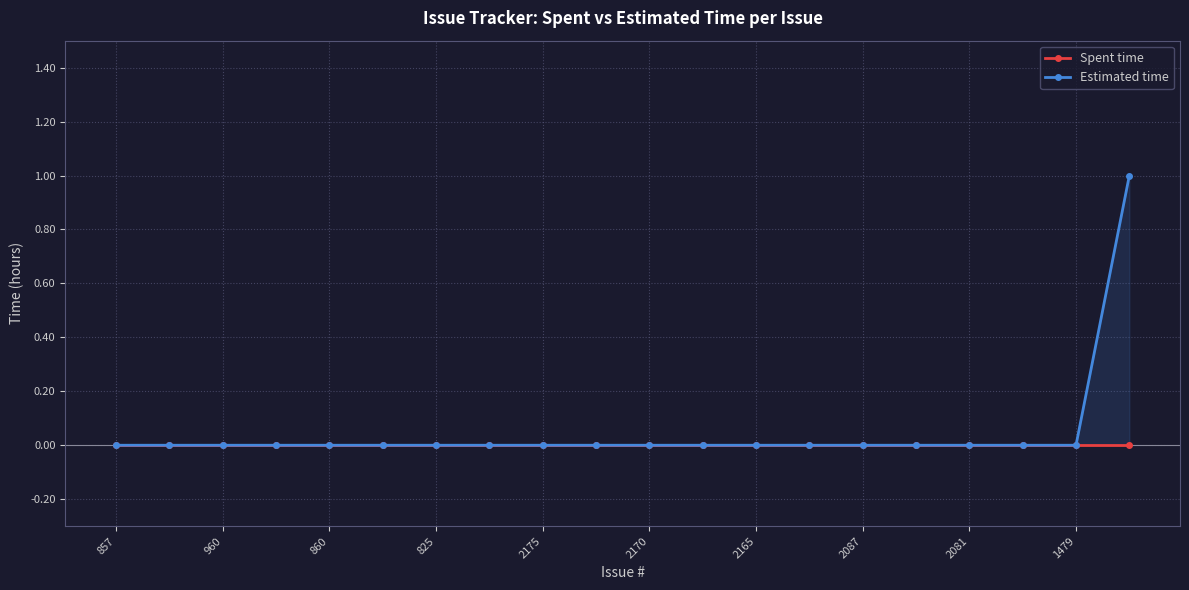

At which category is the sum across all series the highest?

19